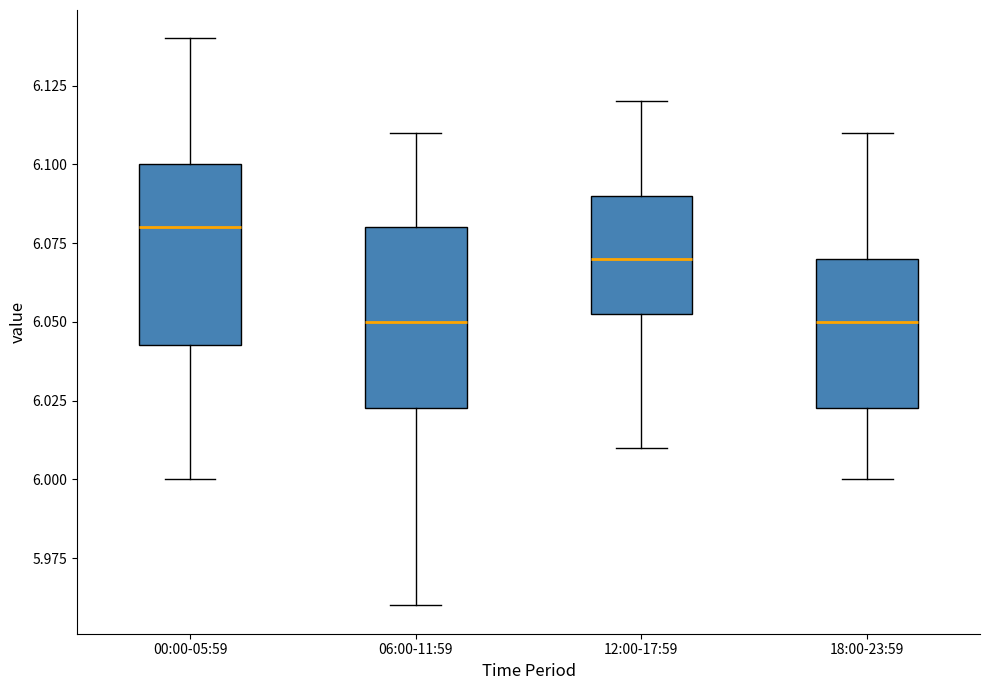

Reading left to right, transcribe this box plot: for each box, give where its median line is, the range the box spans, and where its two whiskers end, as read against the y-axis. The values are not printed on the chart, so give them approximately, as read against the axis.

00:00-05:59: median 6.080, box 6.045 to 6.100, whiskers 6.000 to 6.140
06:00-11:59: median 6.050, box 6.025 to 6.080, whiskers 5.960 to 6.110
12:00-17:59: median 6.070, box 6.055 to 6.090, whiskers 6.010 to 6.120
18:00-23:59: median 6.050, box 6.025 to 6.070, whiskers 6.000 to 6.110